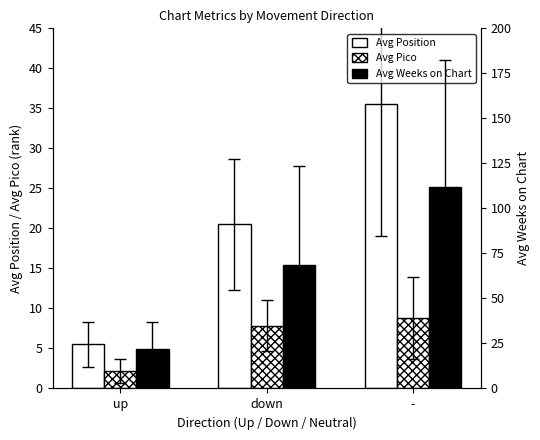

At which category is the sum across all series the highest?

-